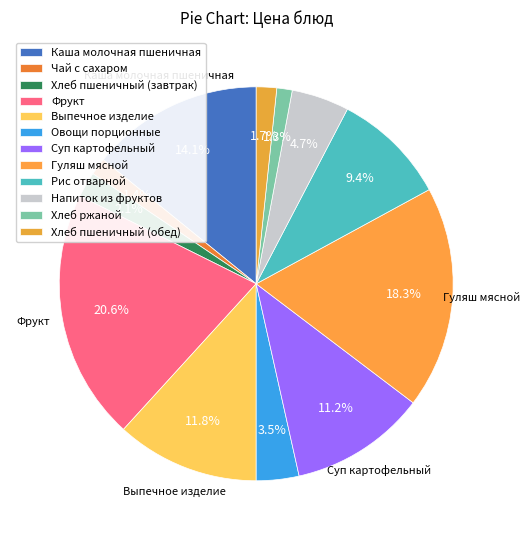

Count the number of slices in the pie.

12